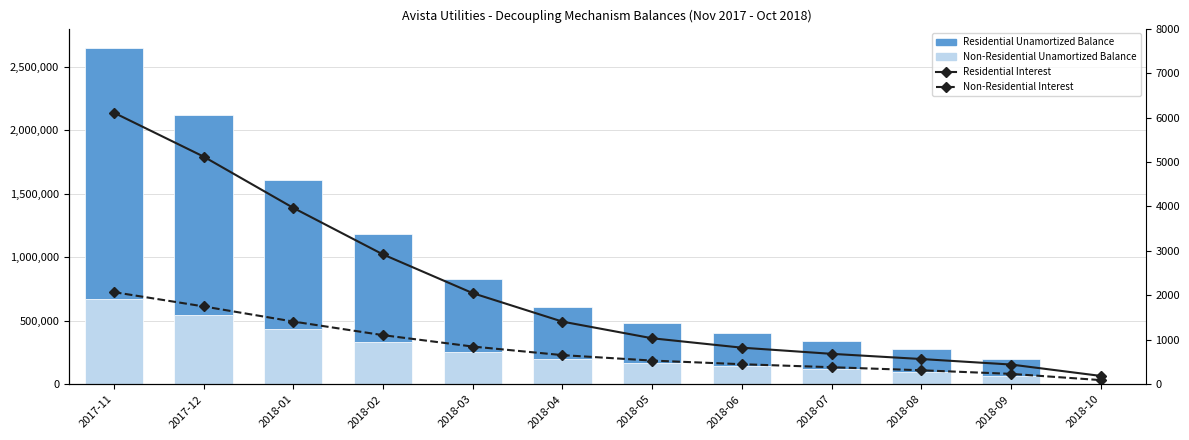

Is it true that Residential Interest equals 188.5 at 2018-10?

True